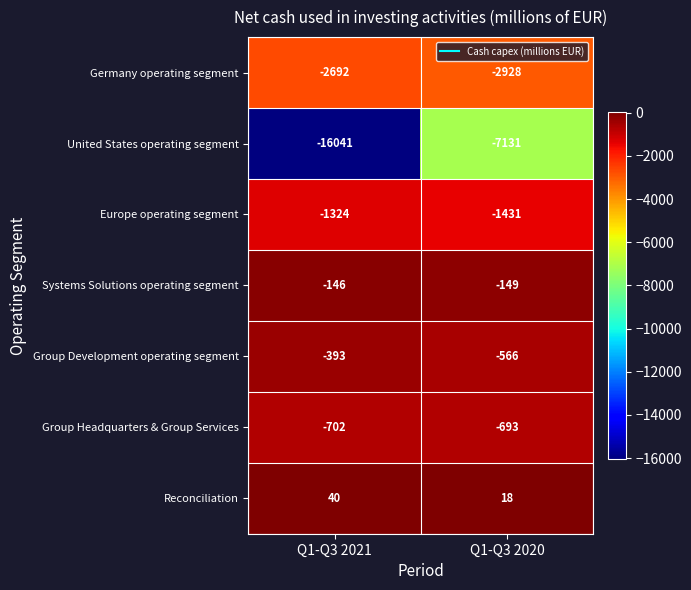

List the labels in order of Europe operating segment value, largest first.

Q1-Q3 2021, Q1-Q3 2020